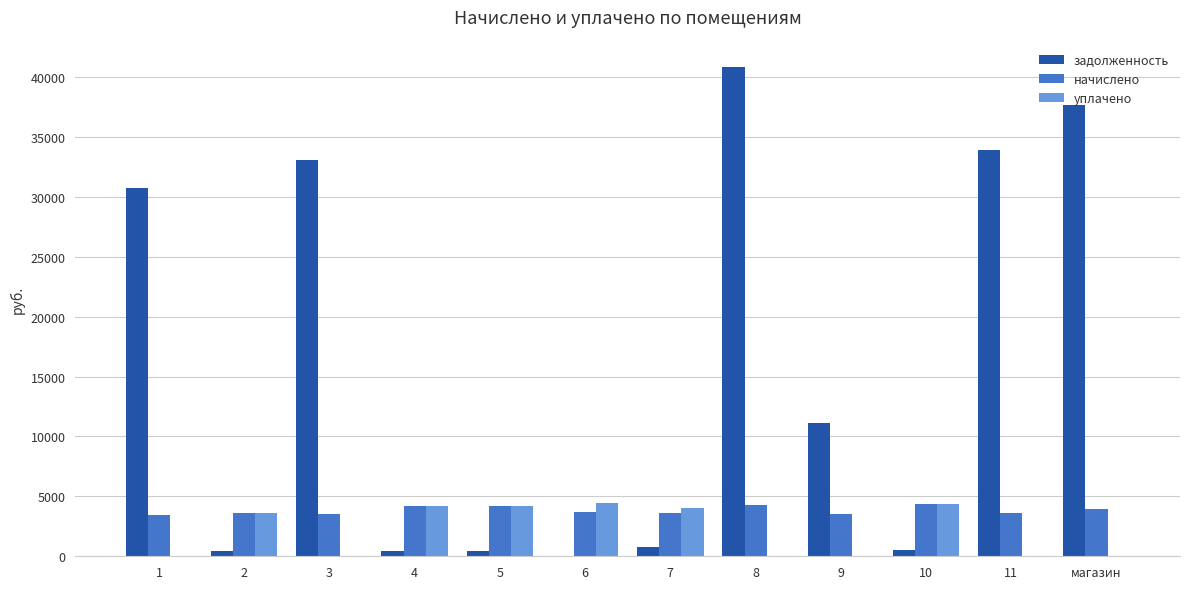

What is the maximum value shown in the chart?

40848.7